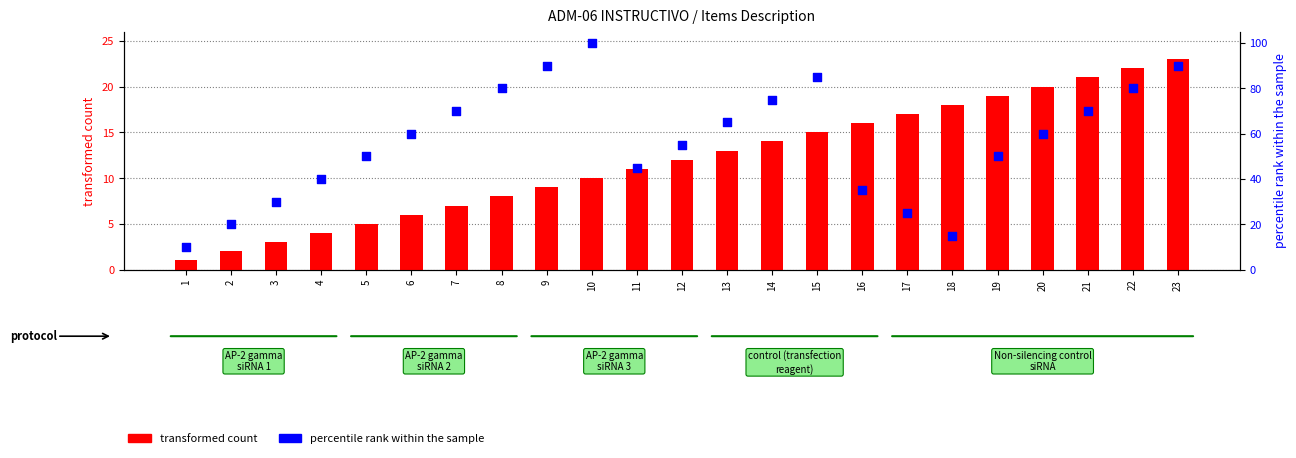

At which category is the sum across all series the highest?

23